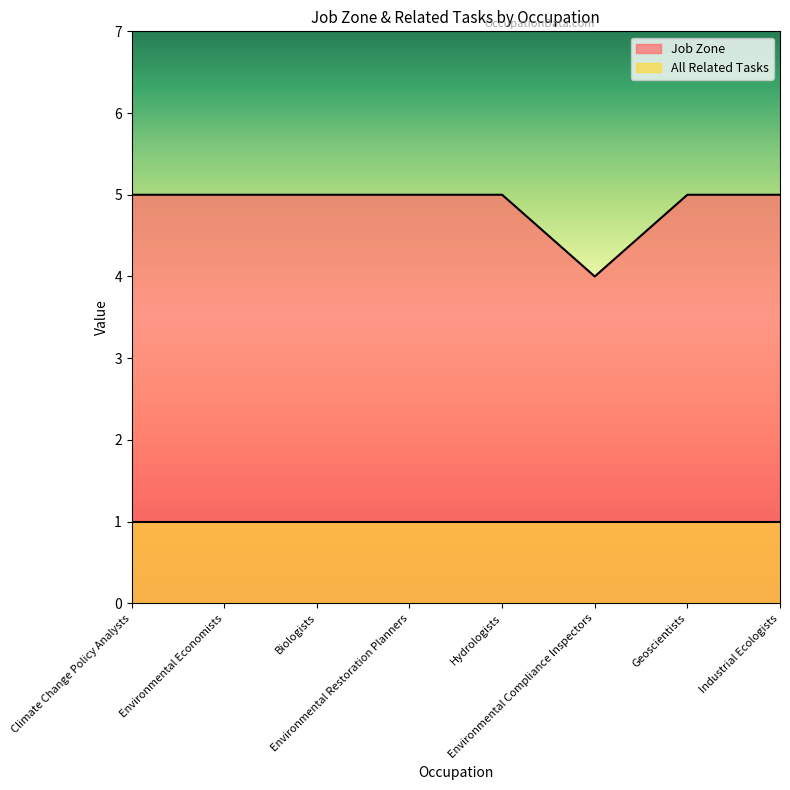

What is the maximum value shown in the chart?

5